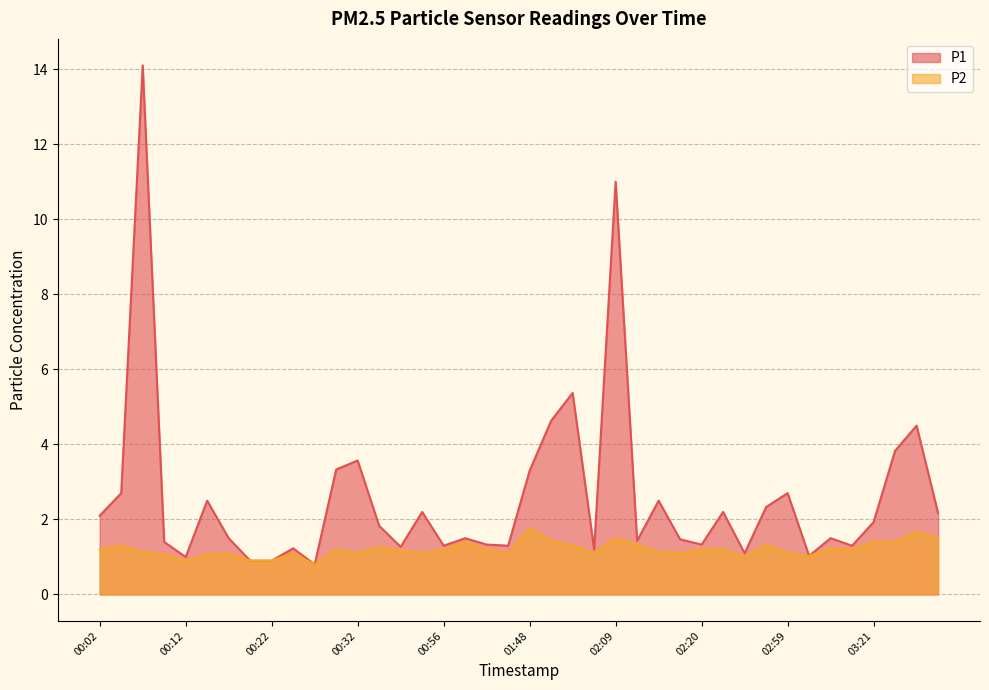

What is the sum of the P2 values at 01:30 and 00:39?

2.2